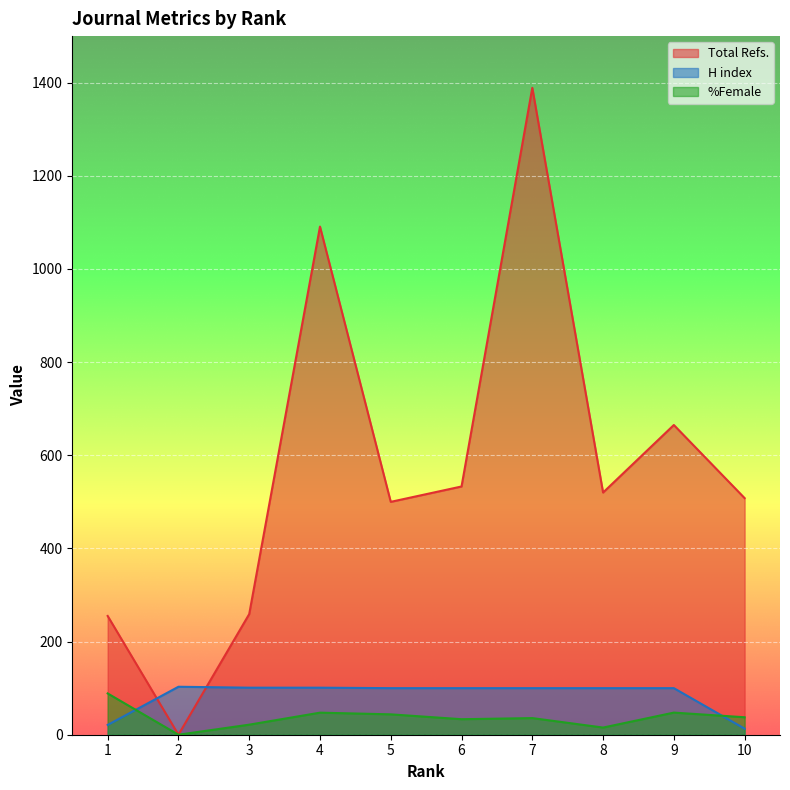

At how many categories does at least one series exceed 1195?

1